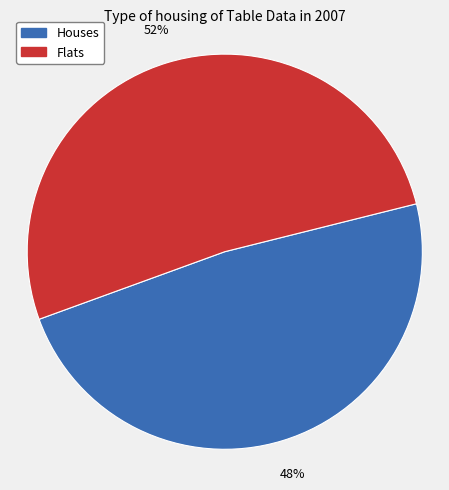

To the nearest percent, what is the average slice percentage?

50%